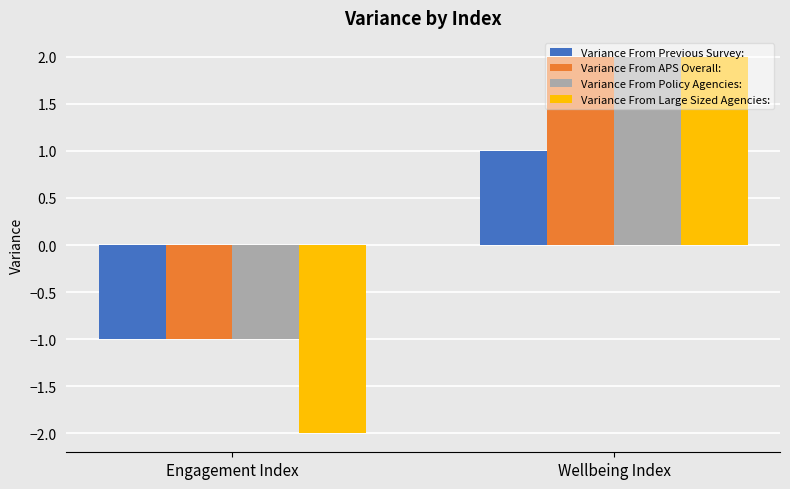

The value of Variance From Large Sized Agencies: at Engagement Index is -2. True or false?

True